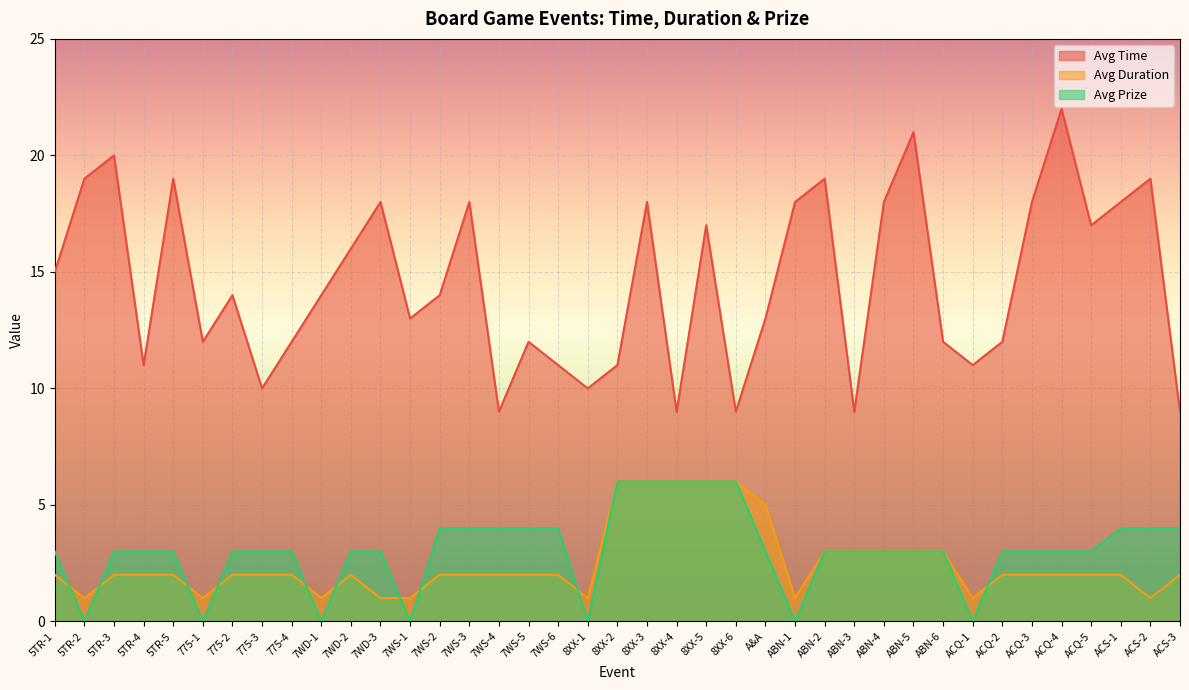

What is the highest value of the Avg Time series?

22